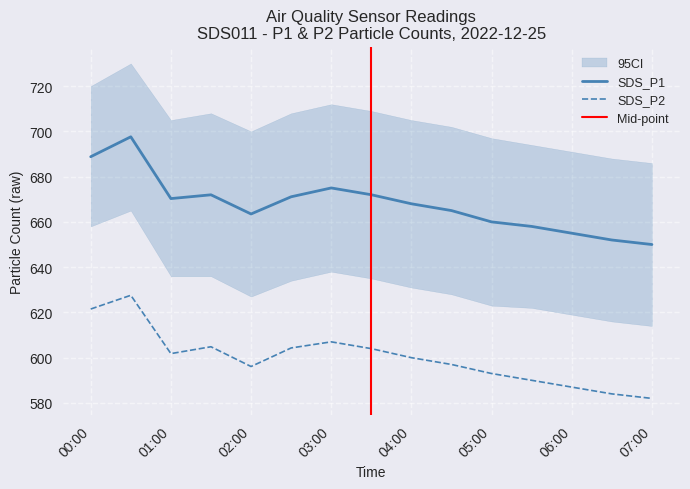

List the series in order of their overall mean, lowest first.

SDS_P2, SDS_P1